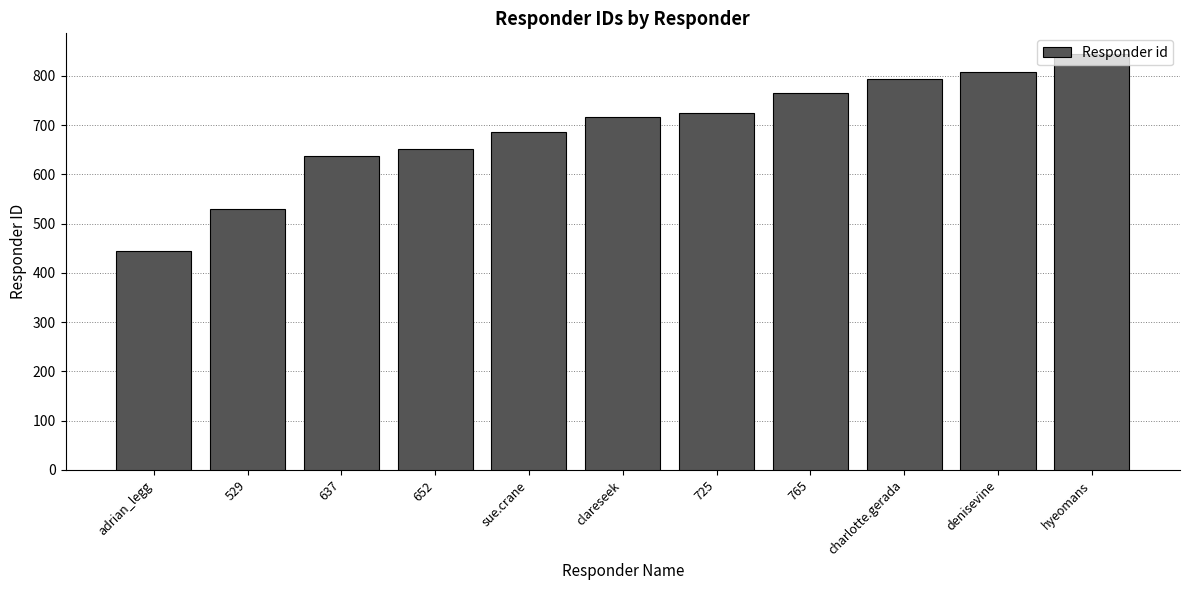

What is the label of the 2nd bar from the right?

denisevine